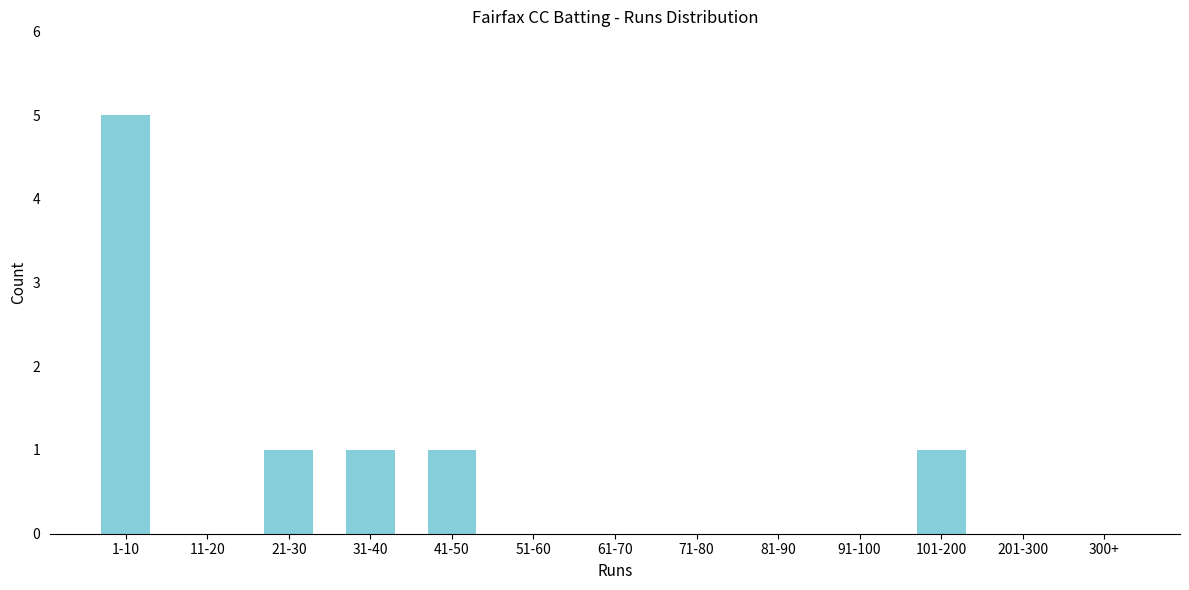

Reading left to right, what are all the values shown in this chart?

1-10=5	11-20=0	21-30=1	31-40=1	41-50=1	51-60=0	61-70=0	71-80=0	81-90=0	91-100=0	101-200=1	201-300=0	300+=0